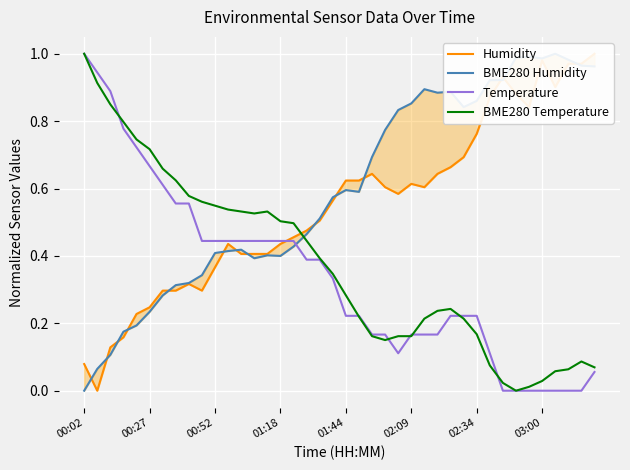

The BME280 Temperature series shows 0.0 at 39. True or false?

False